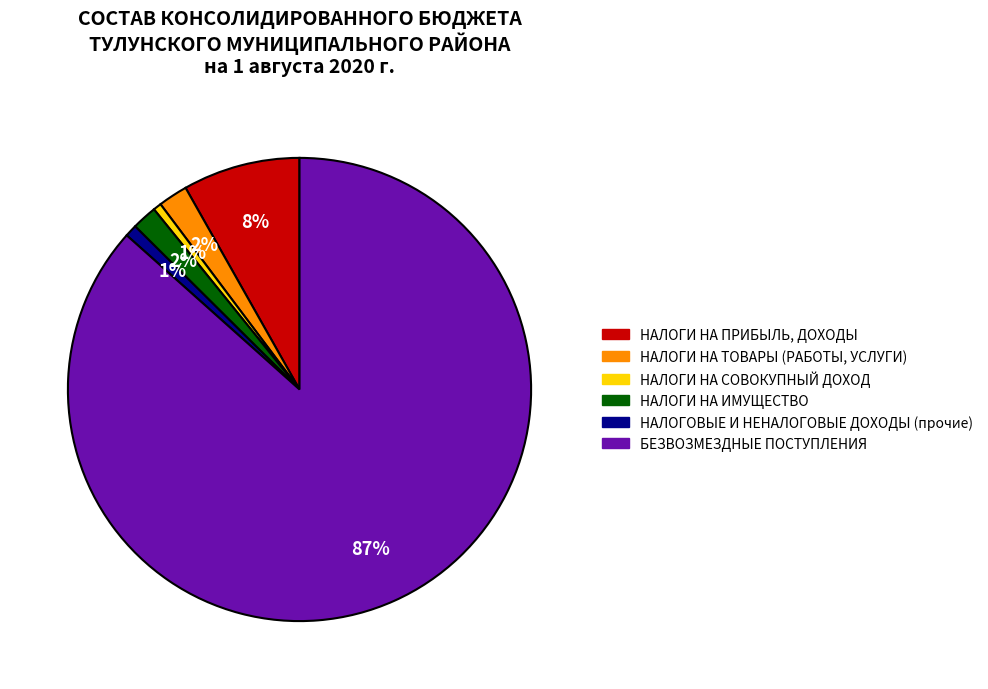

Is there a majority slice in this chart?

Yes